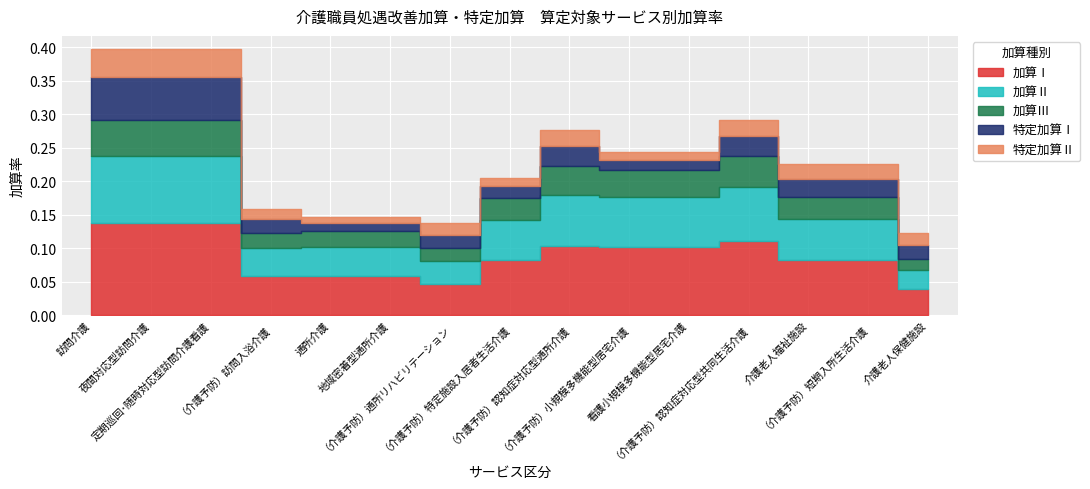

Reading left to right, what are all the values shown in this chart?

加算Ⅰ: 0.1	0.1	0.1	0.1	0.1	0.1	0.0	0.1	0.1	0.1	0.1	0.1	0.1	0.1	0.0
加算Ⅱ: 0.1	0.1	0.1	0.0	0.0	0.0	0.0	0.1	0.1	0.1	0.1	0.1	0.1	0.1	0.0
加算Ⅲ: 0.1	0.1	0.1	0.0	0.0	0.0	0.0	0.0	0.0	0.0	0.0	0.0	0.0	0.0	0.0
特定加算Ⅰ: 0.1	0.1	0.1	0.0	0.0	0.0	0.0	0.0	0.0	0.0	0.0	0.0	0.0	0.0	0.0
特定加算Ⅱ: 0.0	0.0	0.0	0.0	0.0	0.0	0.0	0.0	0.0	0.0	0.0	0.0	0.0	0.0	0.0